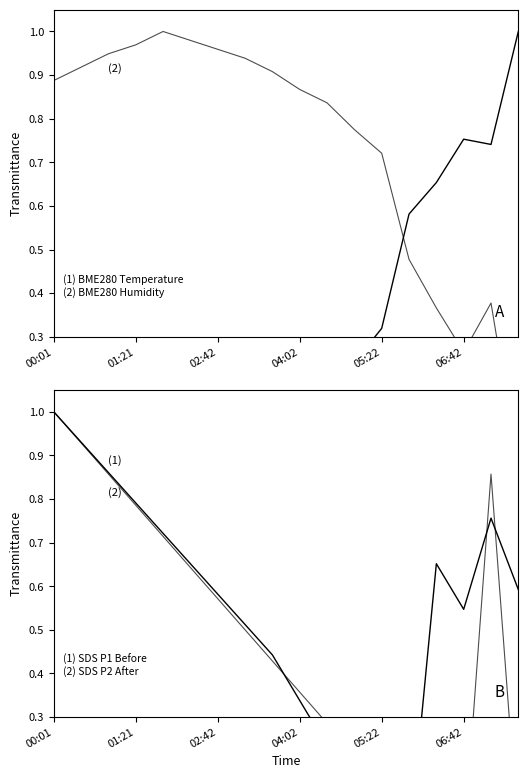

Where is (1) SDS P1 nearest to the value 0?

13